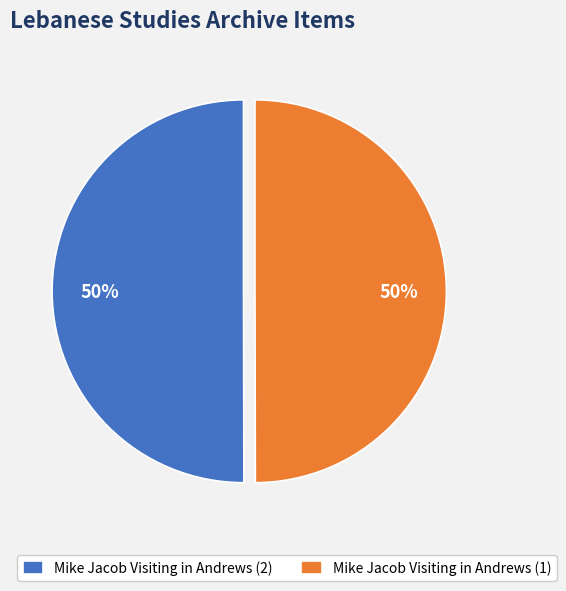

To the nearest percent, what portion does Mike Jacob Visiting in Andrews (1) represent?

50%